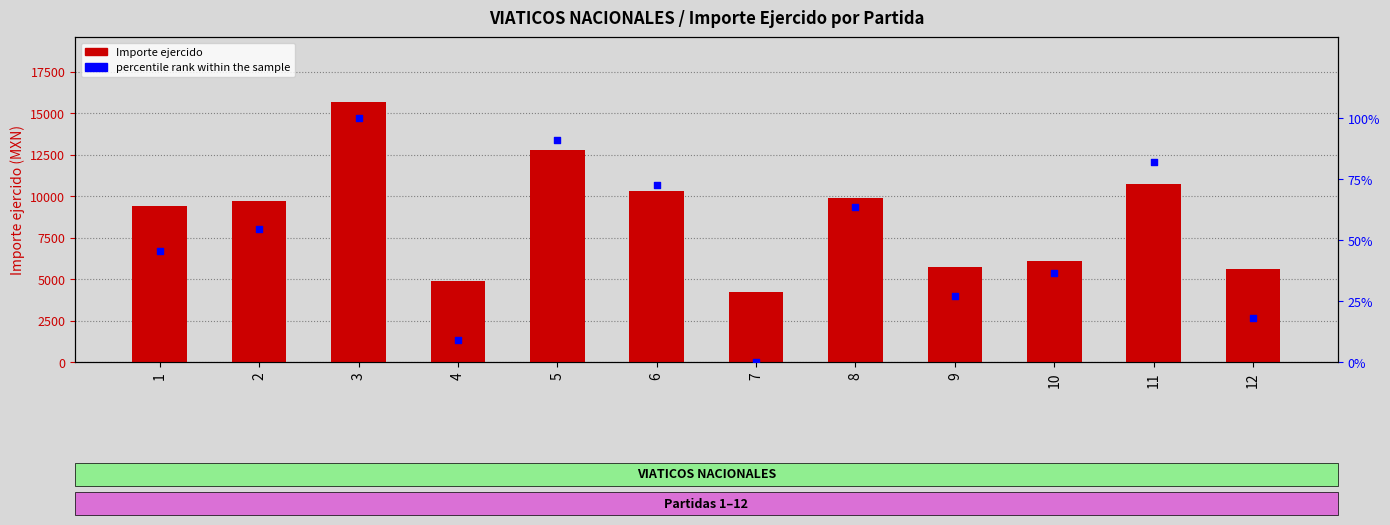

What are all the series names shown in the legend?

Importe ejercido, percentile rank within the sample